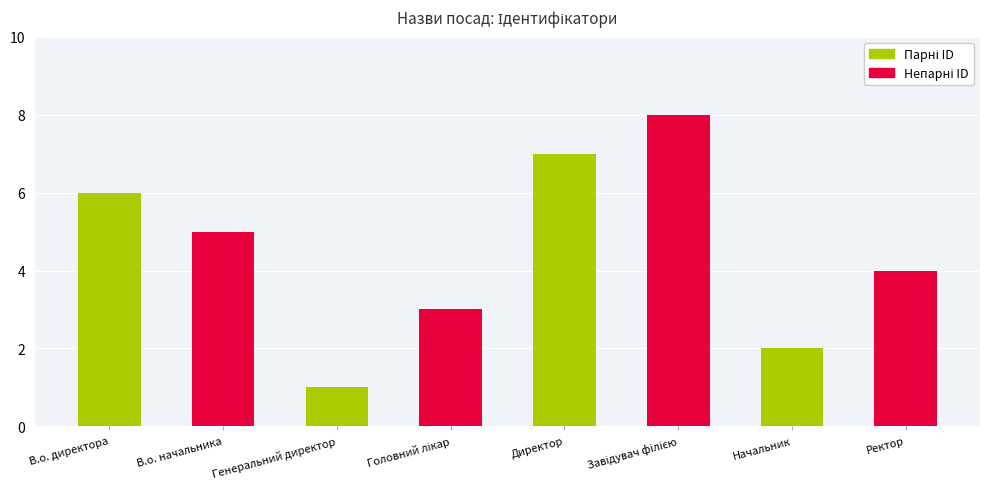

What is the difference between the highest and lowest values at Генеральний директор?

2